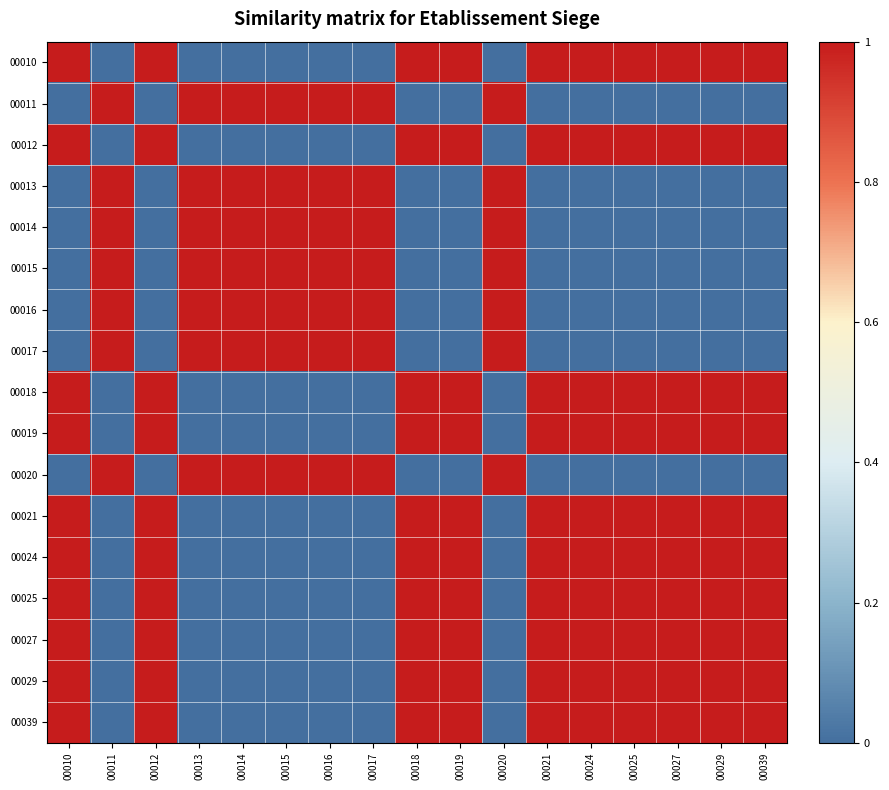

Which series has the widest spread of values?

00010